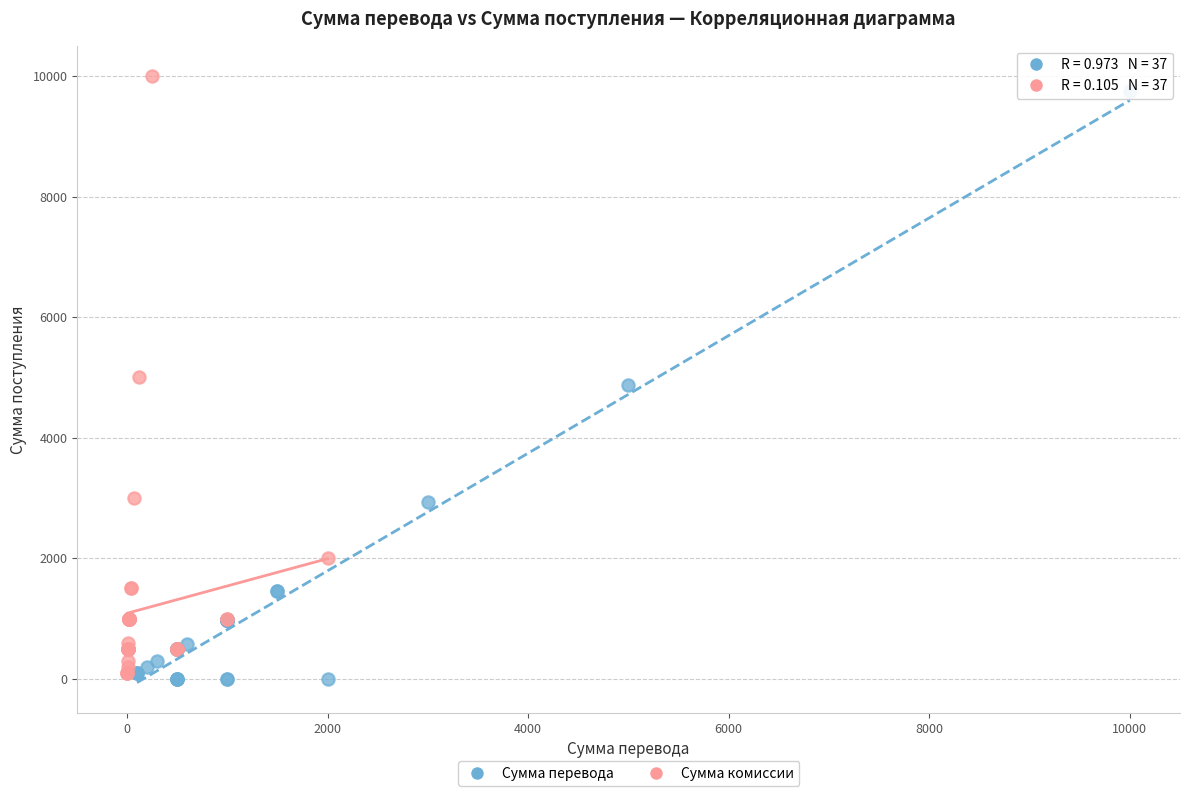

What are all the series names shown in the legend?

Сумма перевода, Сумма комиссии